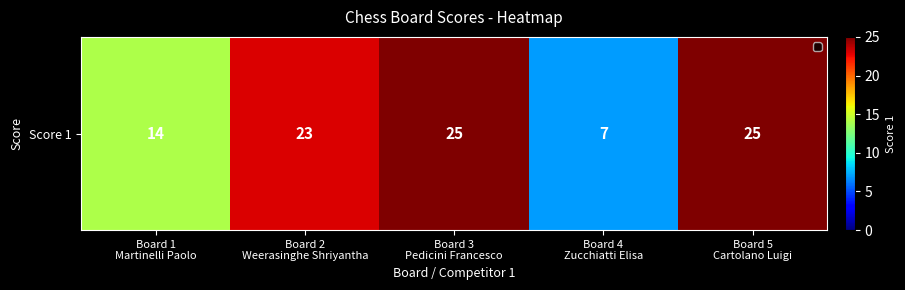

True or false: the data shows 14 at Board 1
Martinelli Paolo.

True